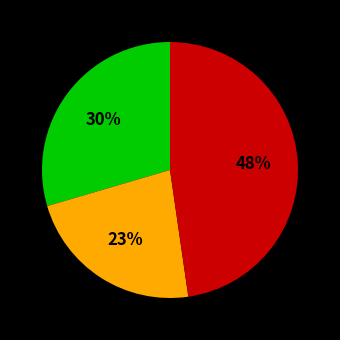

Is there any slice that represents more than half of the pie?

No